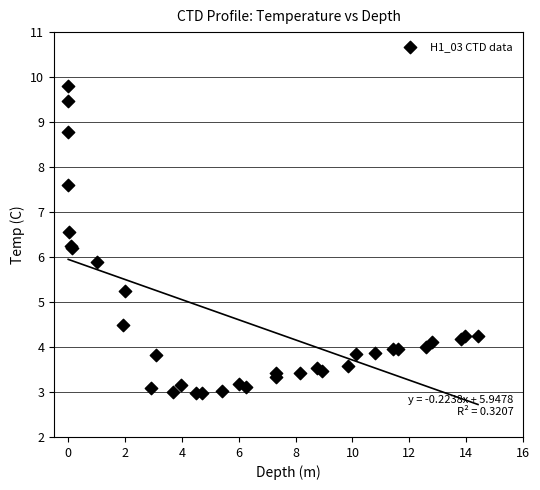

What Y value in the scatter plot is closest to 6?

5.9